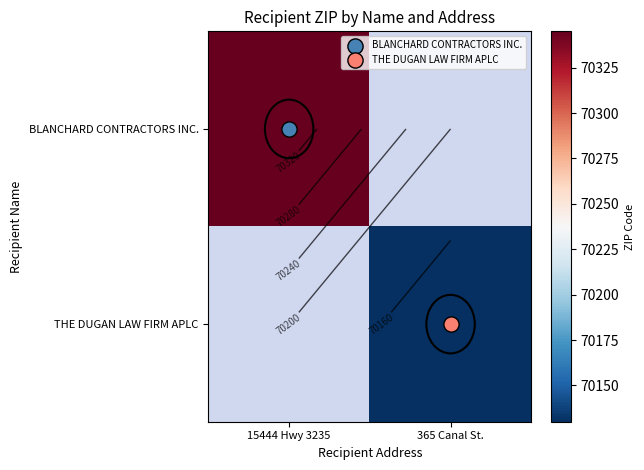

The BLANCHARD CONTRACTORS INC. series shows 93102.2 at 15444 Hwy 3235. True or false?

False